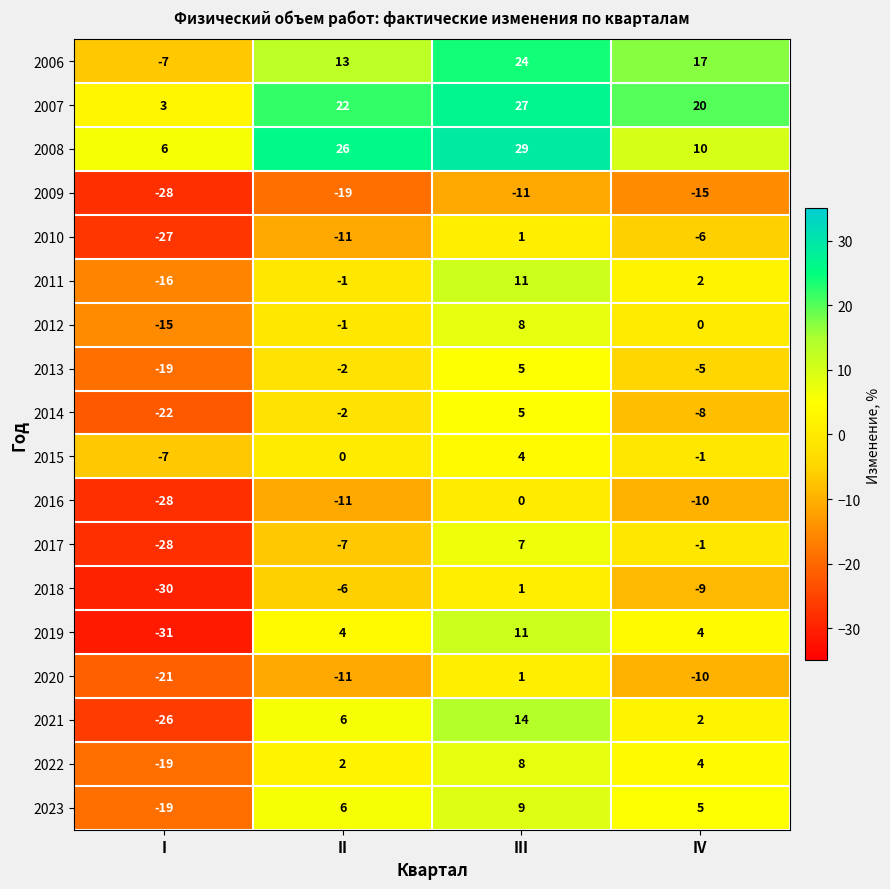

What is the total value across all series at II?

8